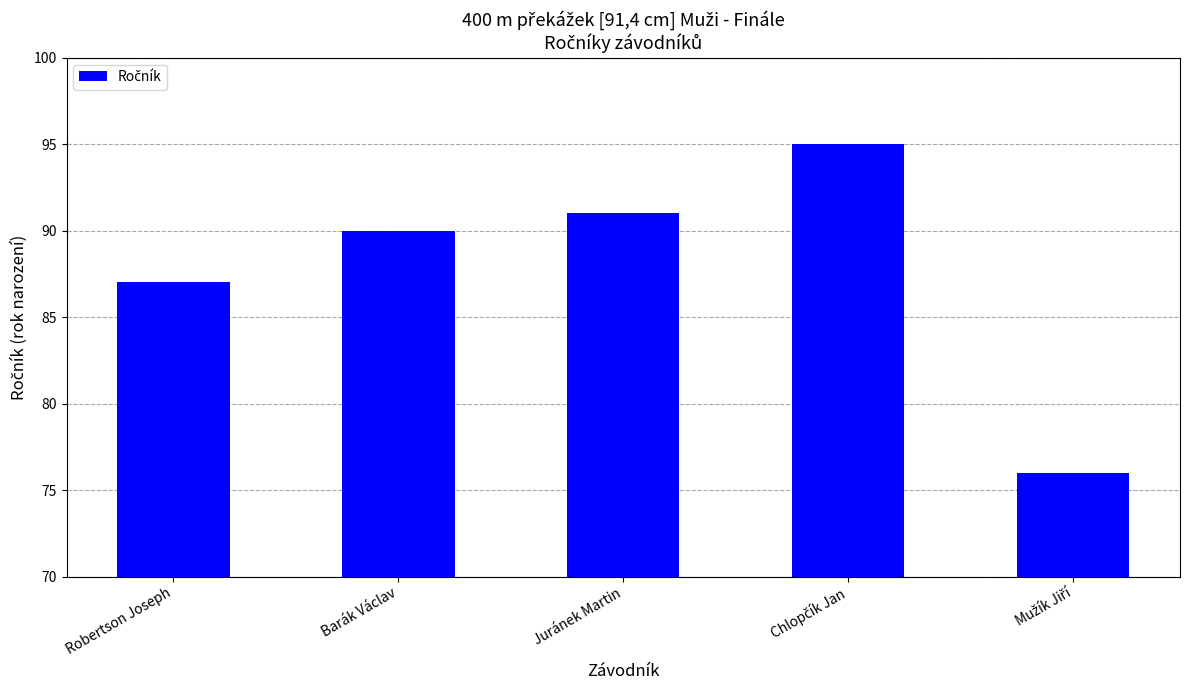

What is the difference between the second highest and minimum values?

15